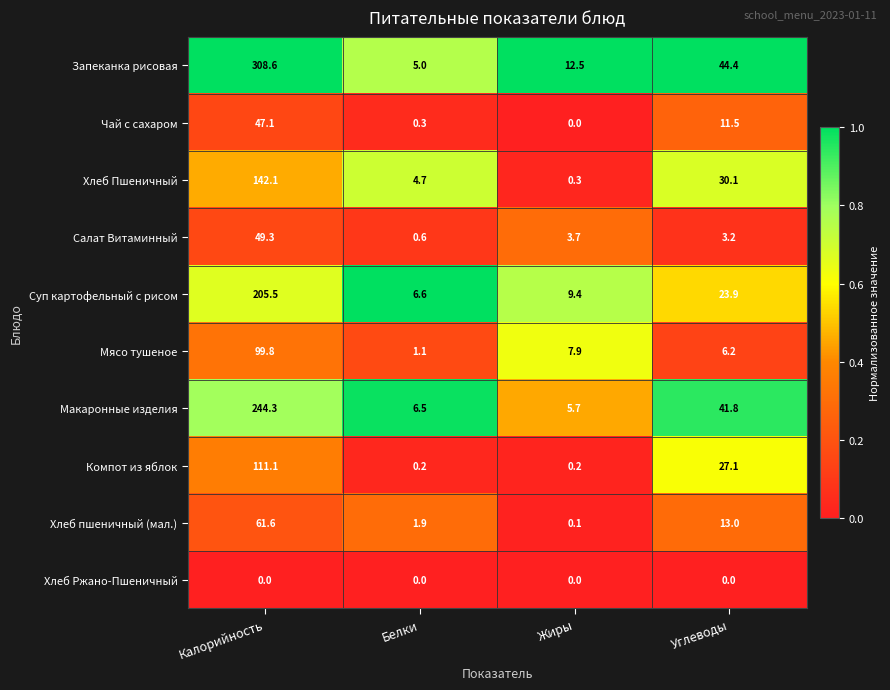

What is the total value across all series at Калорийность?

1269.4